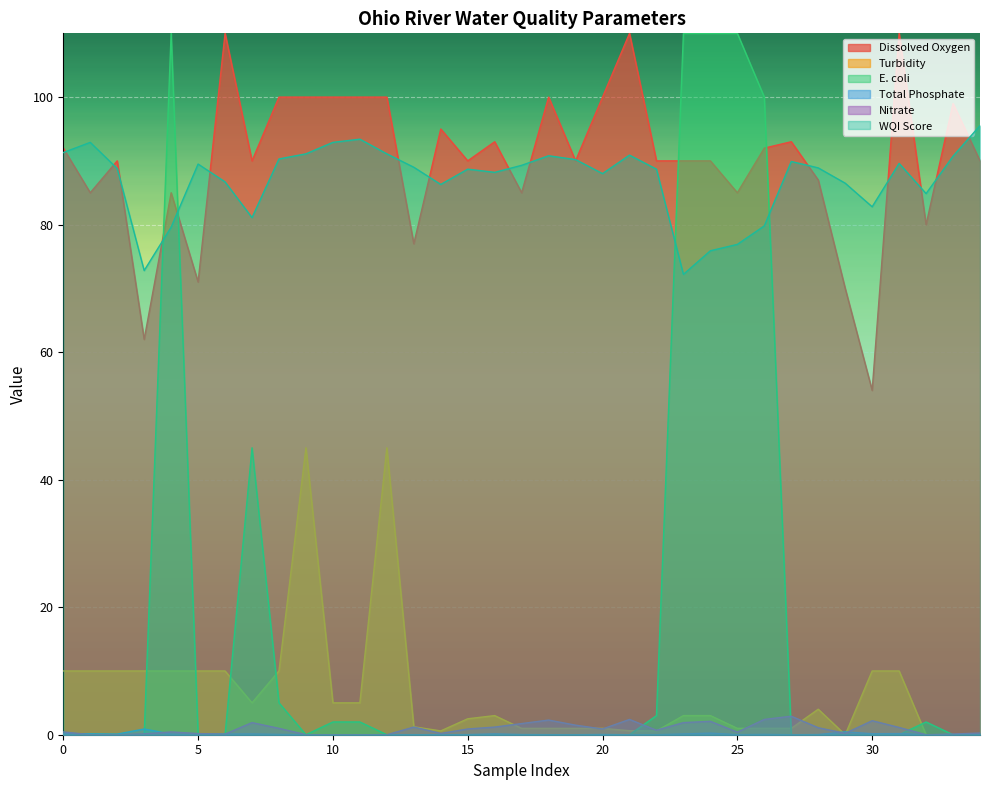

True or false: Nitrate has more than 0 interior local peaks.

True